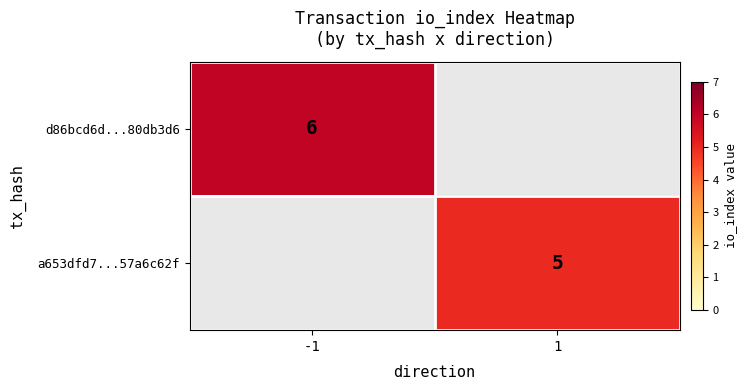

At how many categories does at least one series exceed 5?

1